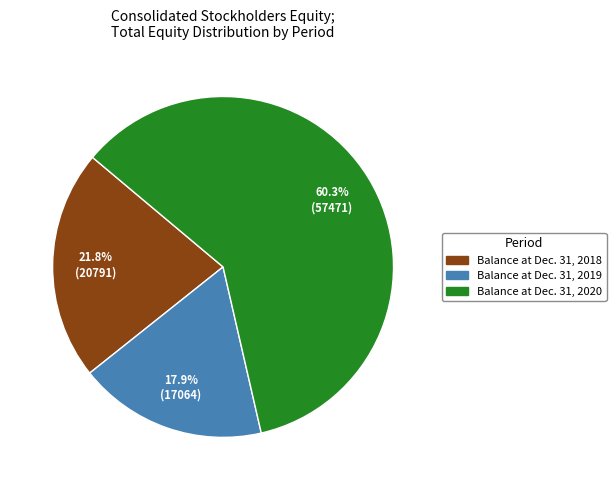

What is the total percentage of Balance at Dec. 31, 2019 and Balance at Dec. 31, 2018?

39.7%